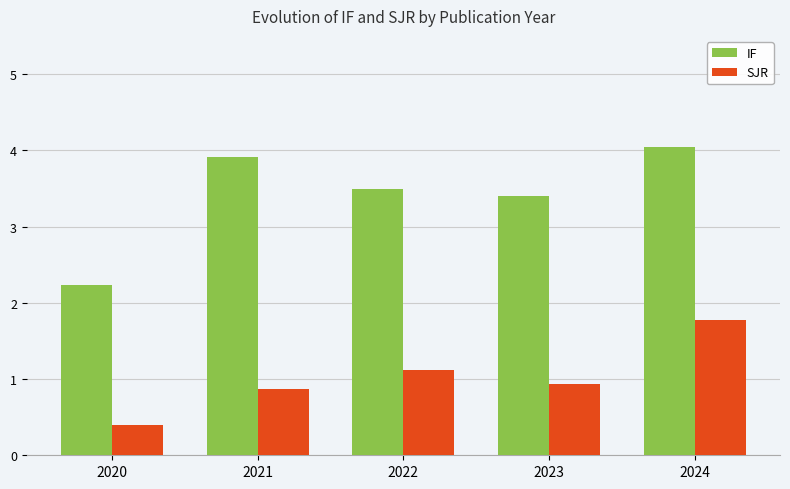

Reading left to right, extract all data points from this chart.

IF: 2.2	3.9	3.5	3.4	4.0
SJR: 0.4	0.9	1.1	0.9	1.8